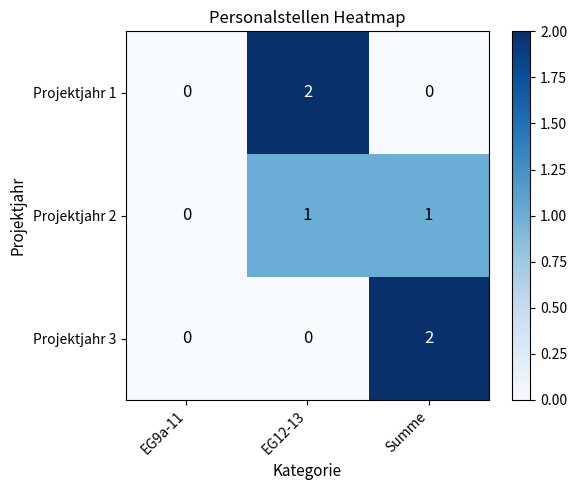

The value of Projektjahr 1 at EG9a-11 is 1. True or false?

False